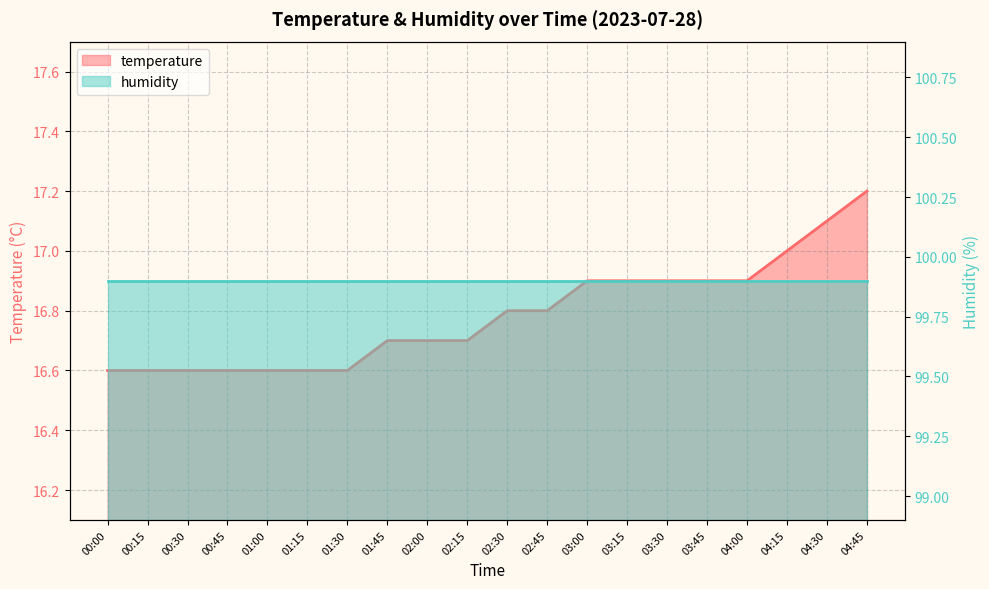

List the labels in order of value, smallest first.

00:00, 00:15, 00:30, 00:45, 01:00, 01:15, 01:30, 01:45, 02:00, 02:15, 02:30, 02:45, 03:00, 03:15, 03:30, 03:45, 04:00, 04:15, 04:30, 04:45